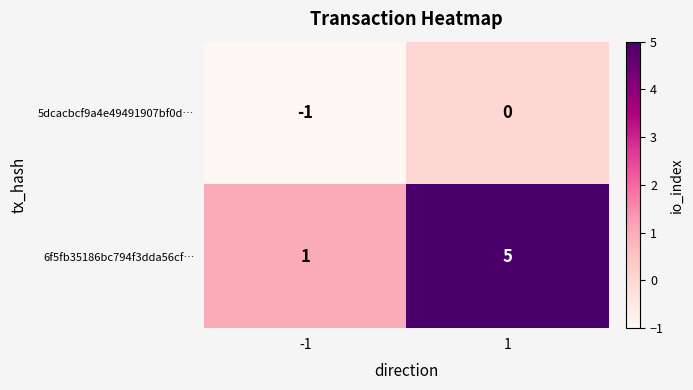

True or false: 5dcacbcf9a4e49491907bf0d… has a value of 0 at 1.

True